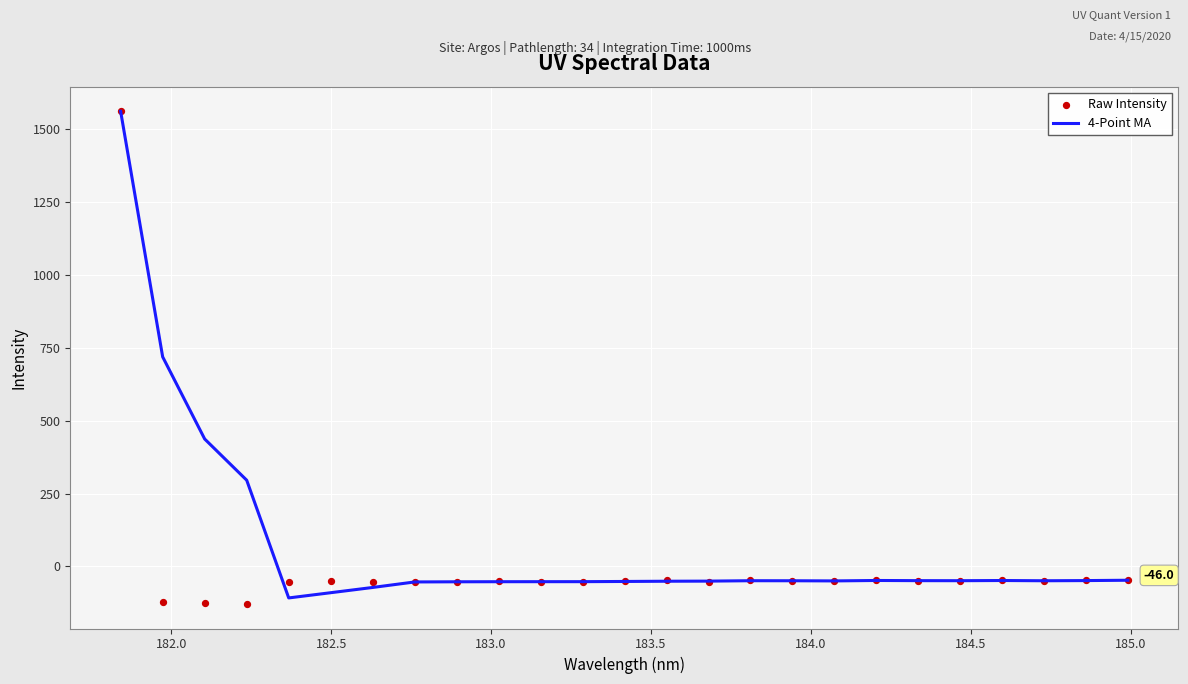

Which series has the largest Y range (max minus min)?

Raw Intensity